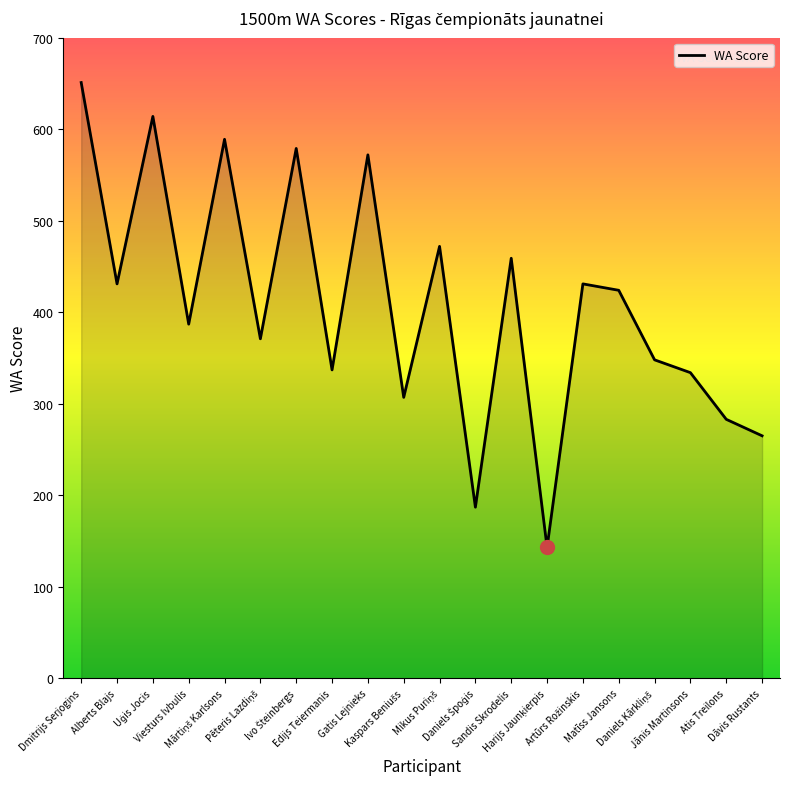

Does the chart have visible grid lines?

No